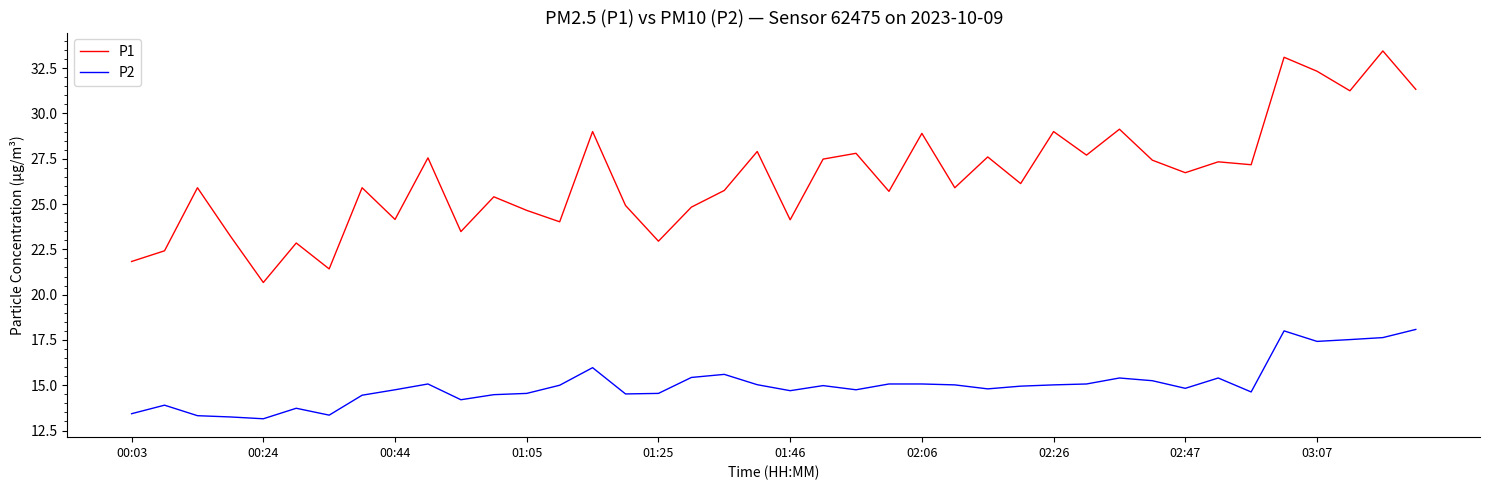

Does the chart have visible grid lines?

No